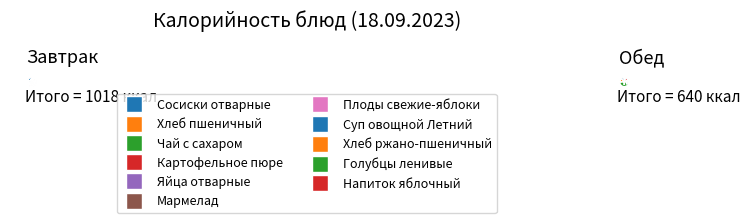

Count the number of slices in the pie.

11